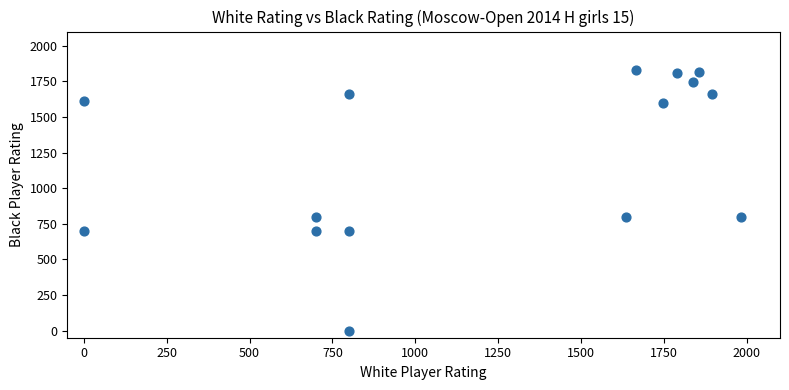

What is the range of X values (max minus min)?

1981